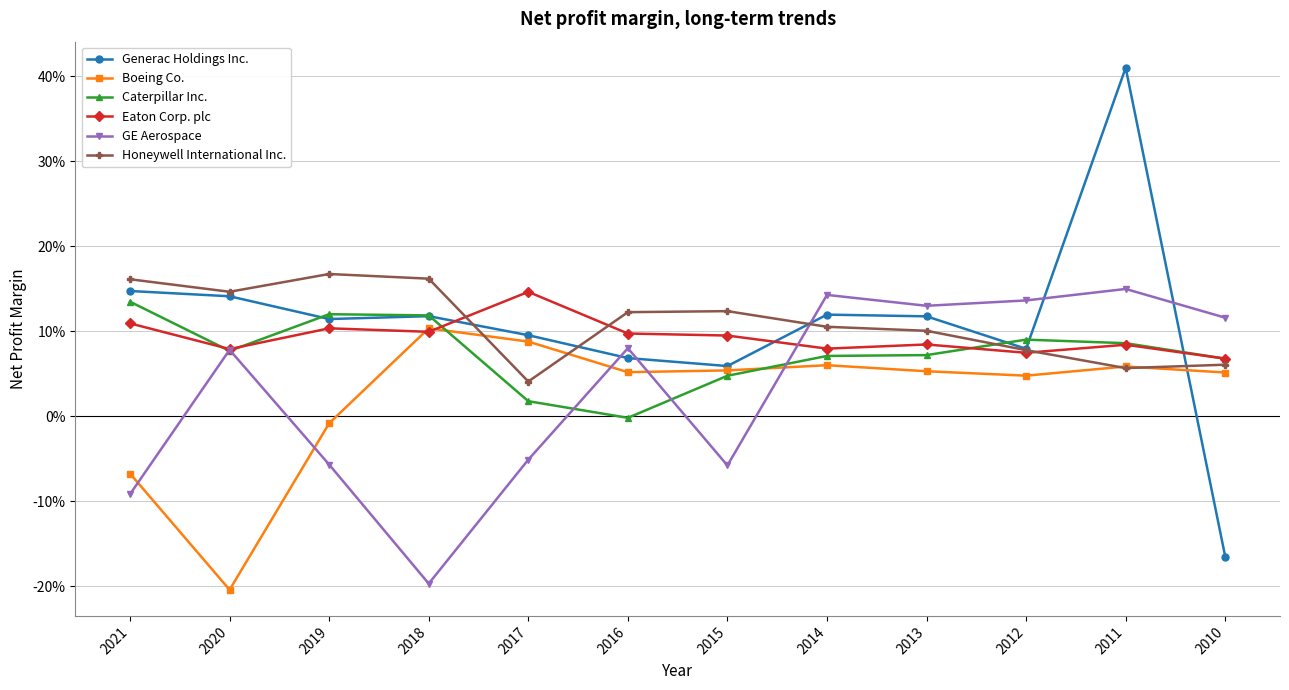

Does the chart display data point markers on the line(s)?

Yes